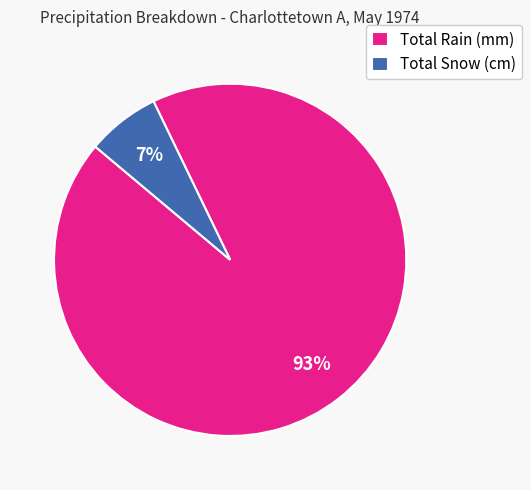

Is there any slice that represents more than half of the pie?

Yes